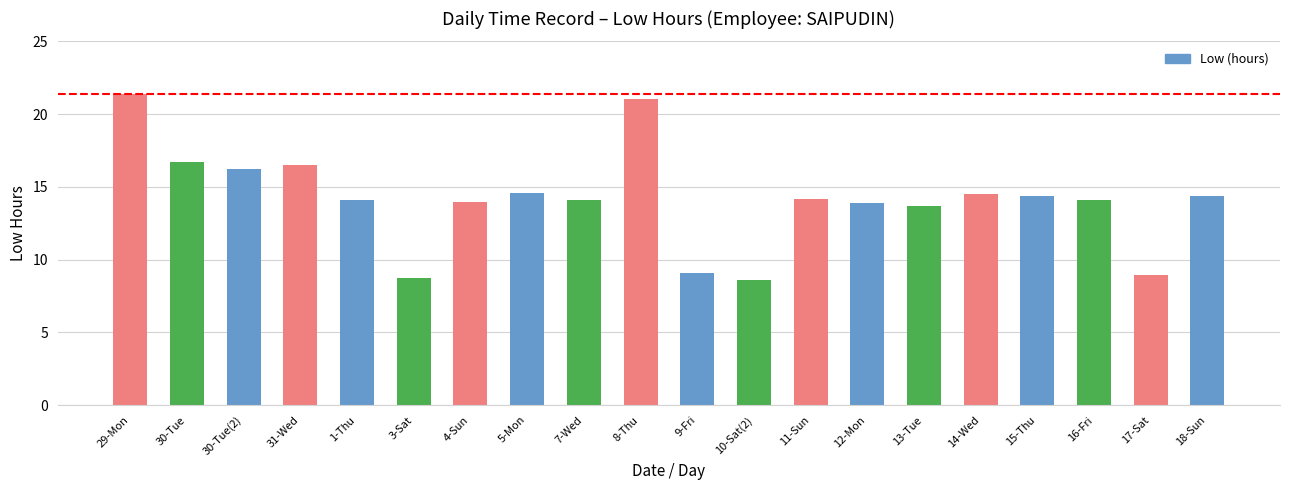

What is the maximum value shown in the chart?

21.4